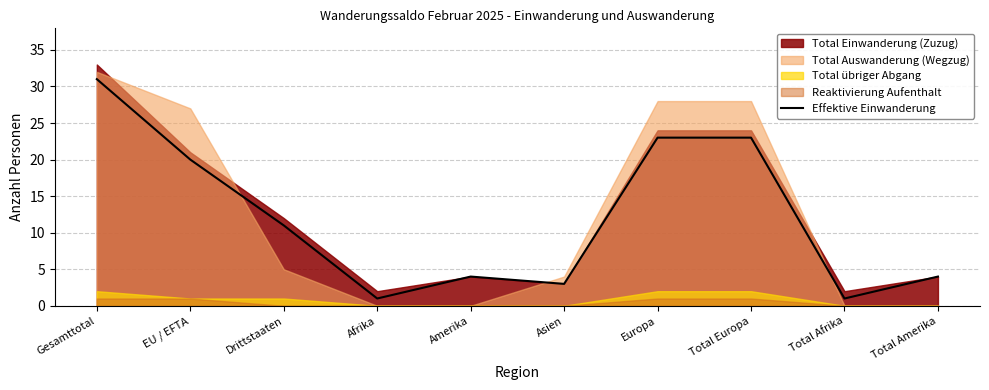

What is the change in value from Afrika to Amerika?

+3